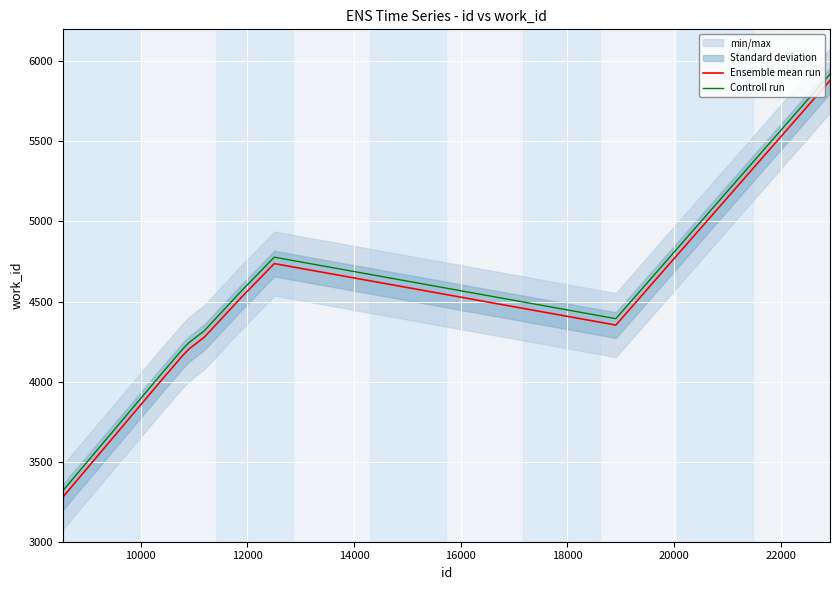

True or false: Controll run and Ensemble mean run intersect in this chart.

False